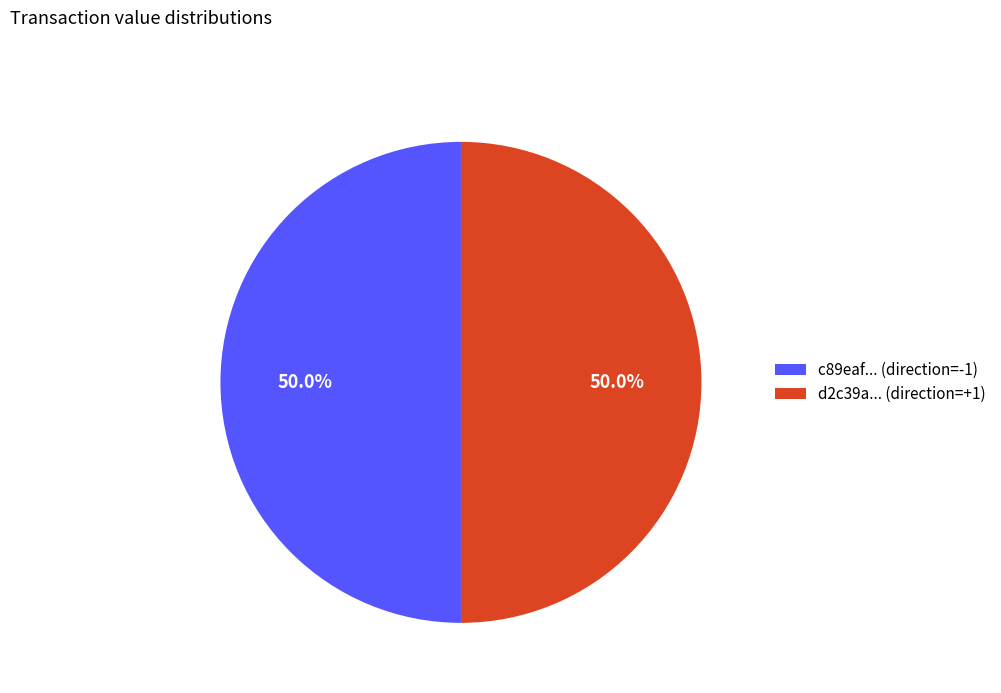

Is the sum of c89eaf... (direction=-1) and d2c39a... (direction=+1) greater than half?

Yes